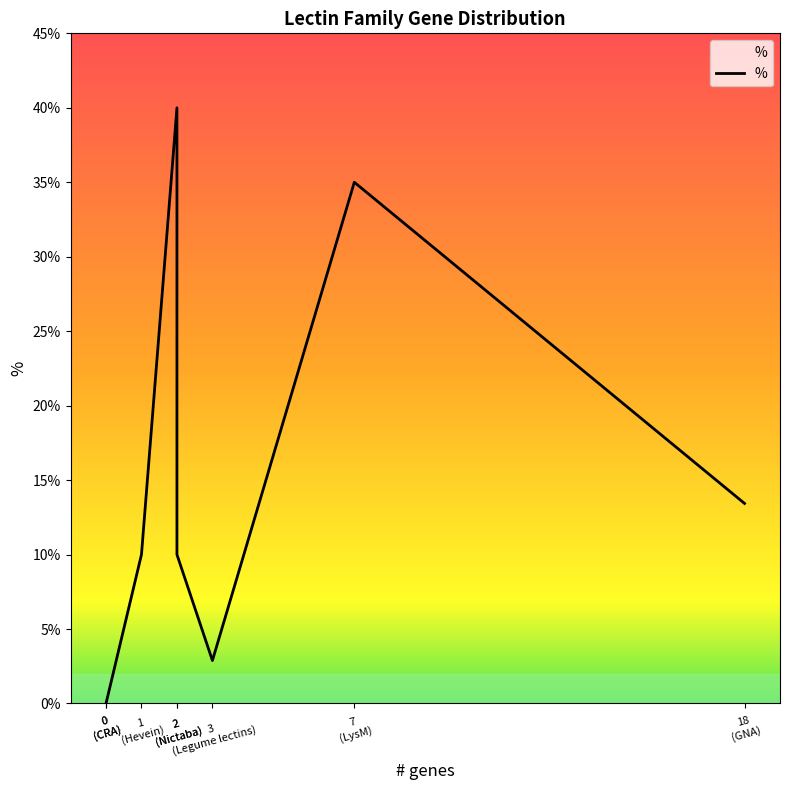

What is the sum of the values at CRA and Nictaba?

10.0